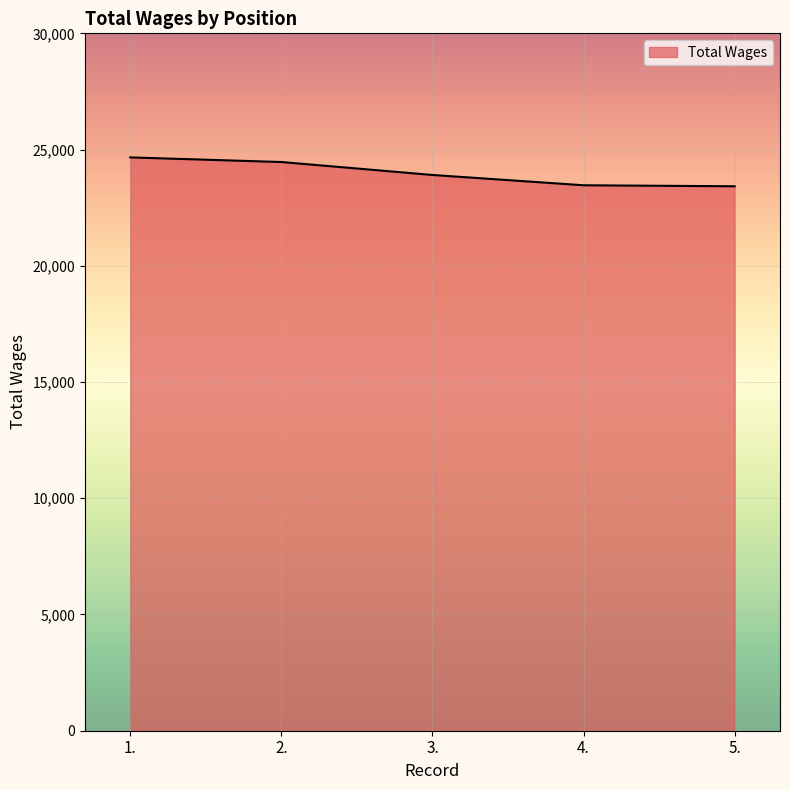

What is the average value?

23984